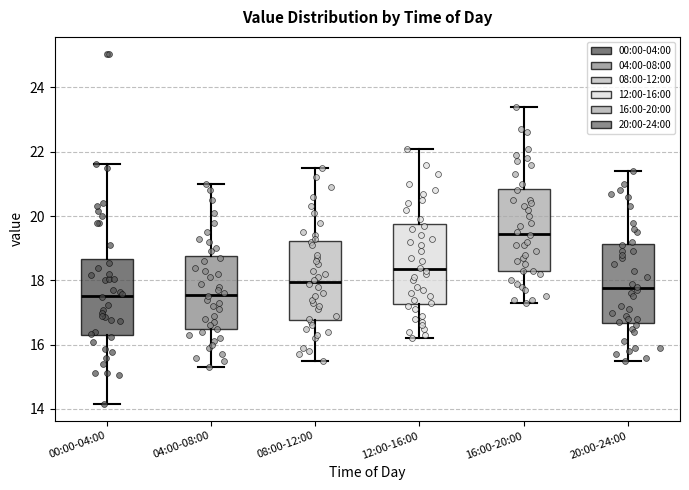

Reading left to right, transcribe this box plot: for each box, give where its median line is, the range the box spans, and where its two whiskers end, as read against the y-axis. The values are not printed on the chart, so give them approximately, as read against the axis.

00:00-04:00: median 17.6, box 16.4 to 18.6, whiskers 14.2 to 21.6
04:00-08:00: median 17.6, box 16.4 to 18.8, whiskers 15.4 to 21.0
08:00-12:00: median 18.0, box 16.8 to 19.2, whiskers 15.6 to 21.6
12:00-16:00: median 18.4, box 17.2 to 19.8, whiskers 16.2 to 22.2
16:00-20:00: median 19.4, box 18.4 to 20.8, whiskers 17.4 to 23.4
20:00-24:00: median 17.8, box 16.6 to 19.2, whiskers 15.6 to 21.4